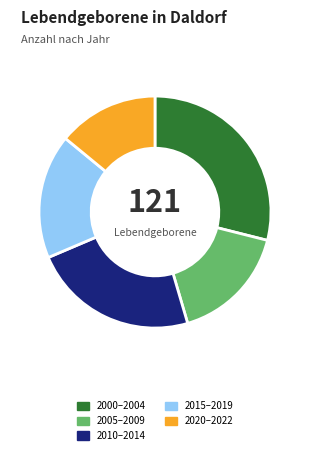

Is there a majority slice in this chart?

No